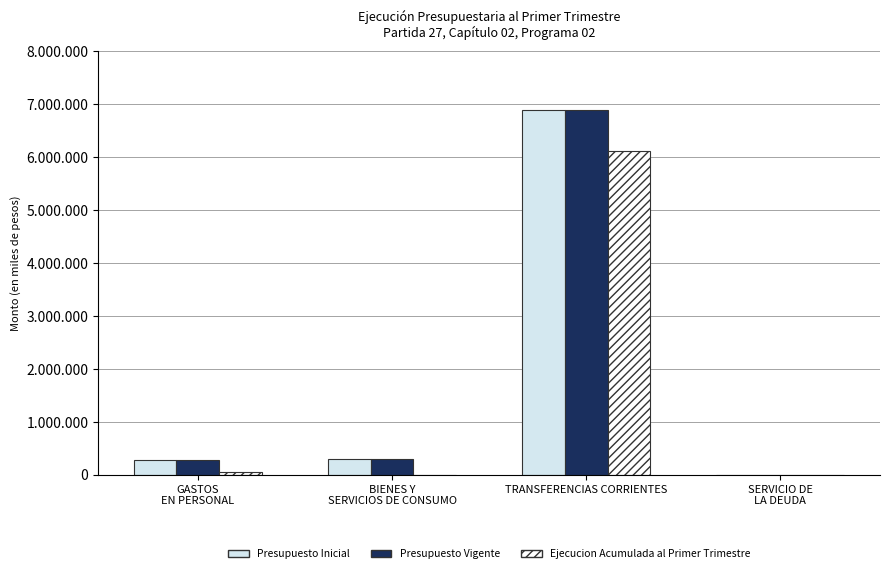

What is the approximate value of Presupuesto Vigente at BIENES Y
SERVICIOS DE CONSUMO, to the nearest 10?

305600